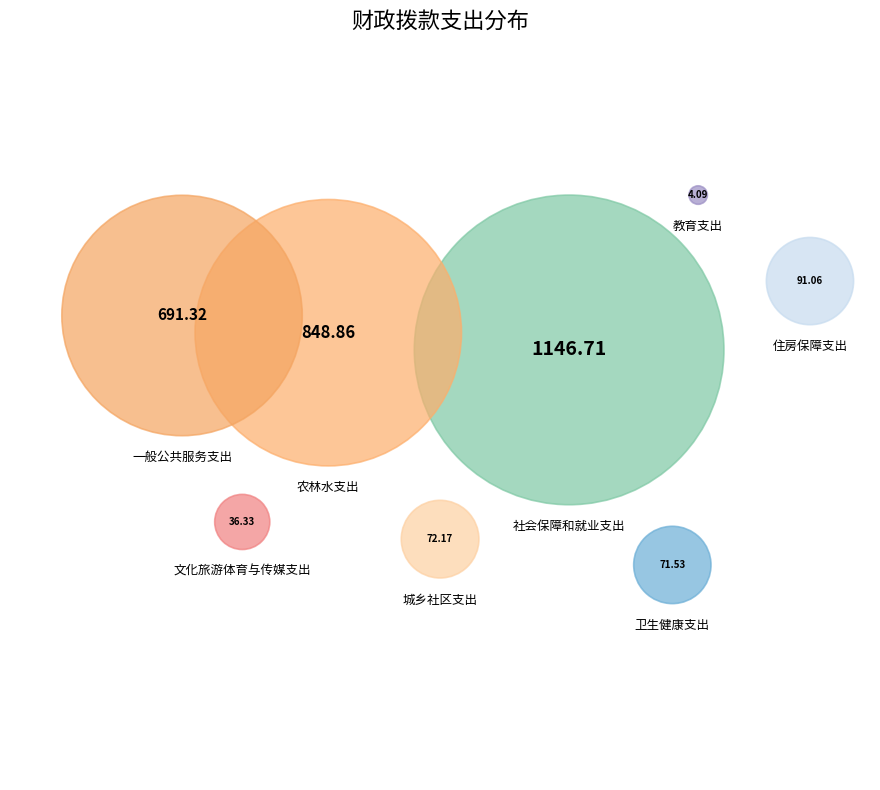

What percentage is the 农林水支出 slice, to the nearest percent?

29%